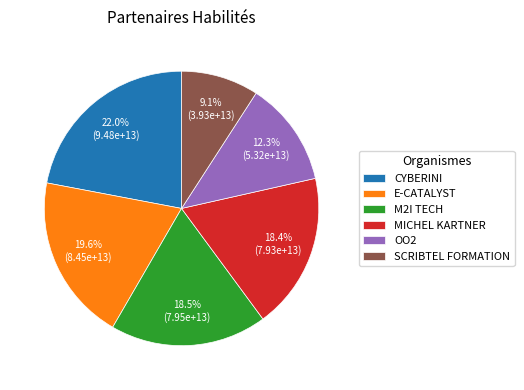

Which has a higher value, E-CATALYST or MICHEL KARTNER?

E-CATALYST